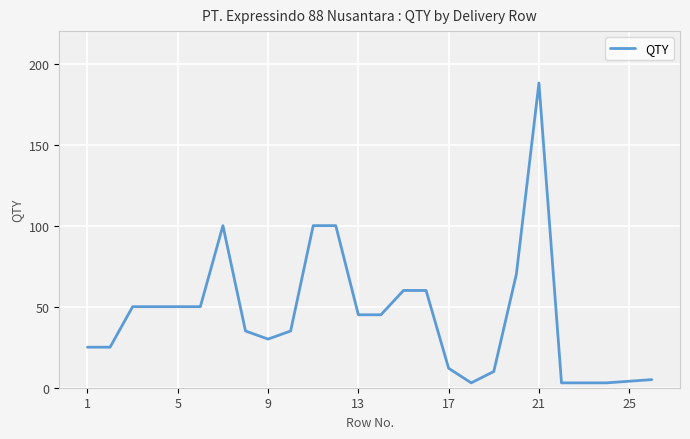

What is the maximum value shown in the chart?

188